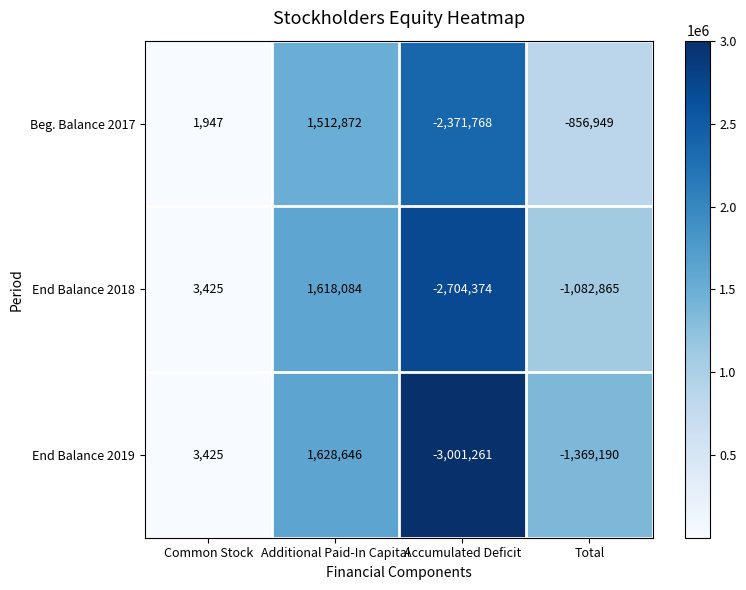

Is it true that Beg. Balance 2017 equals 944679 at Additional Paid-In Capital?

False